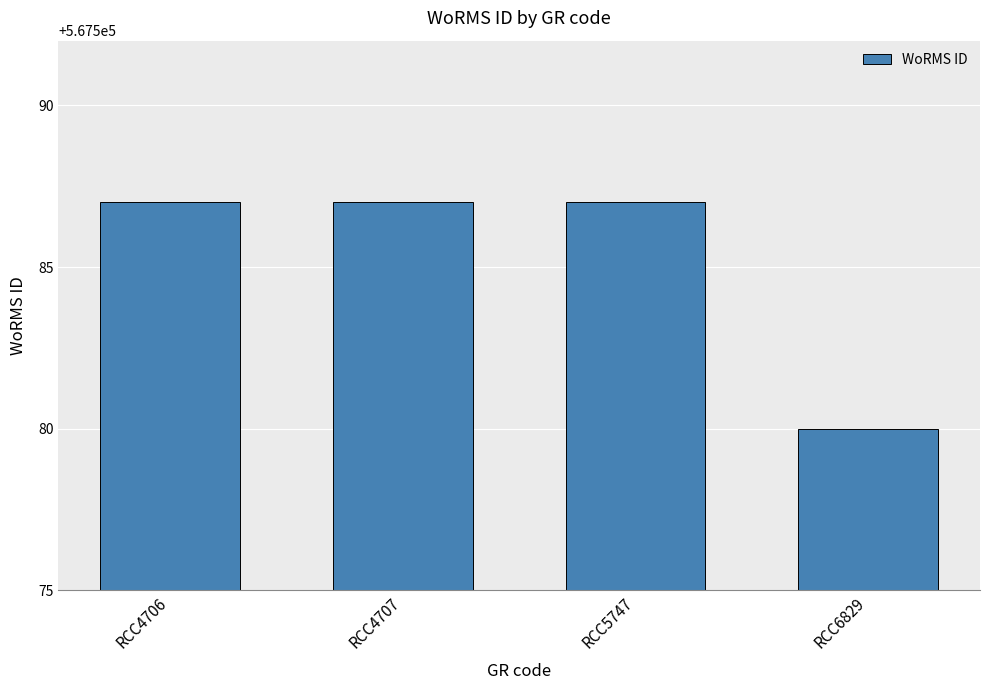

Which has a higher value, RCC6829 or RCC4707?

RCC4707